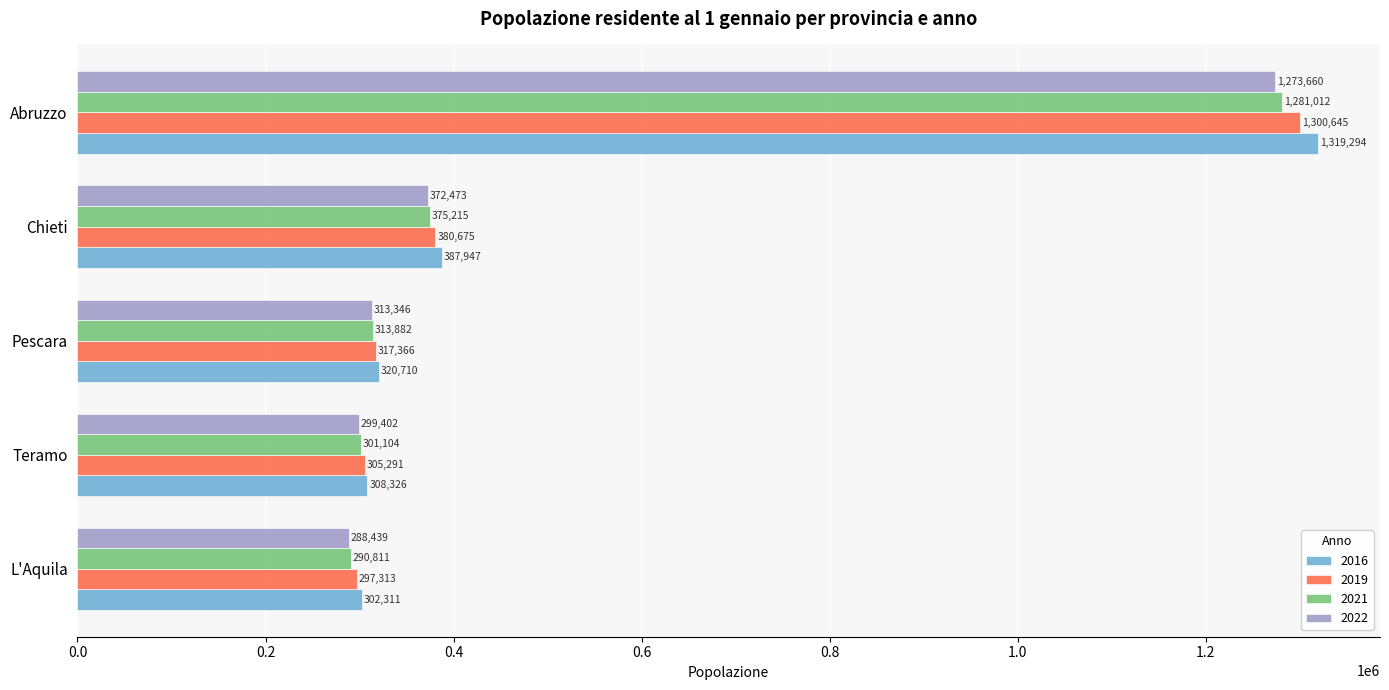

What is the difference between the maximum and second lowest values in the 2022 series?

974258